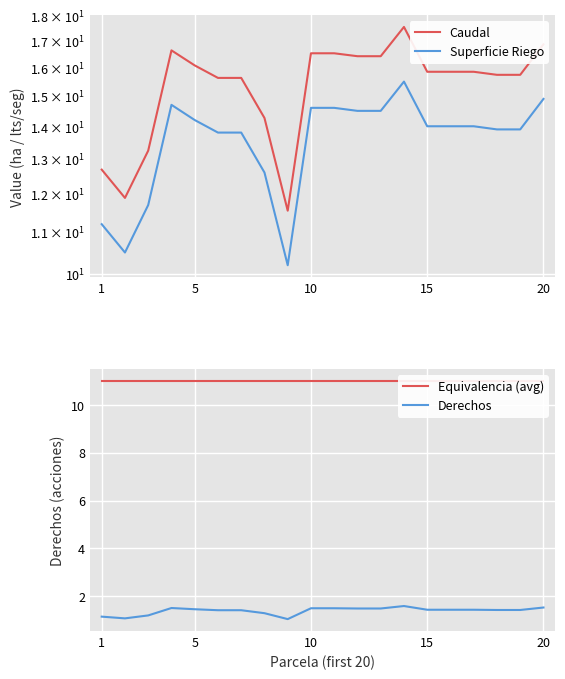

What is the highest value of the Derechos series?

1.6